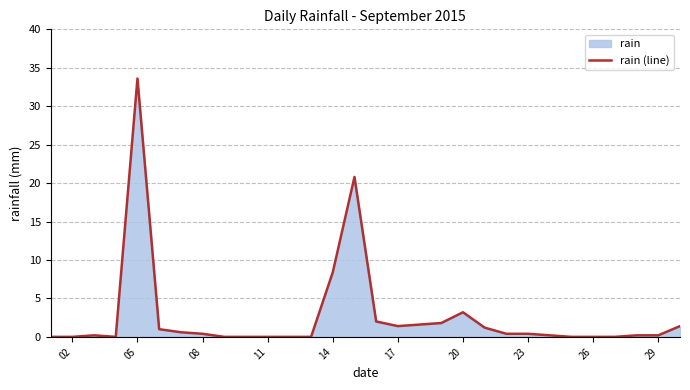

True or false: the data shows 3.2 at 20.

True